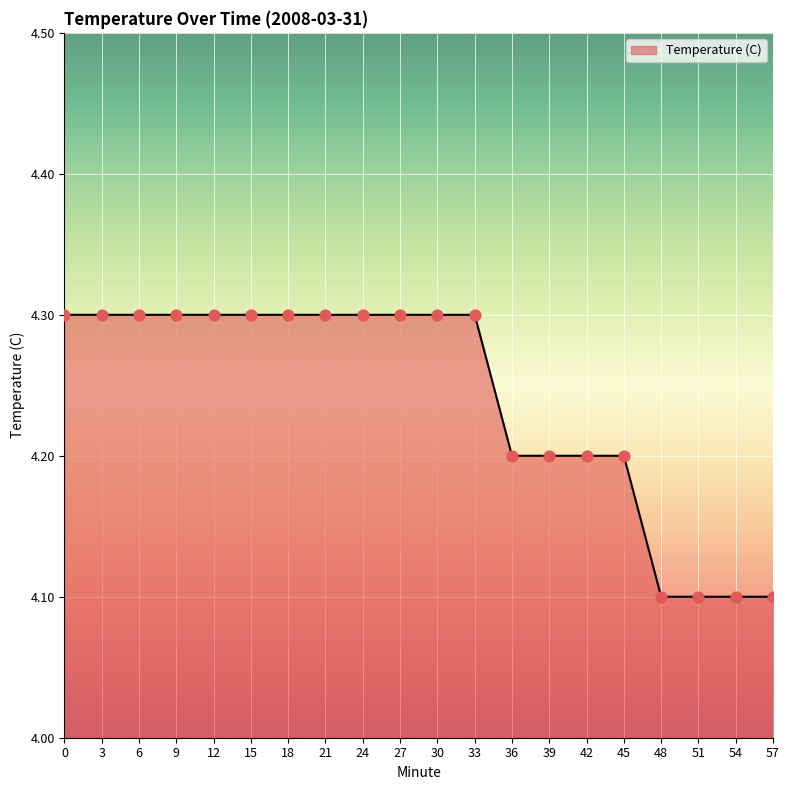

What is the ratio of the value at 36 to the value at 24?

1.0